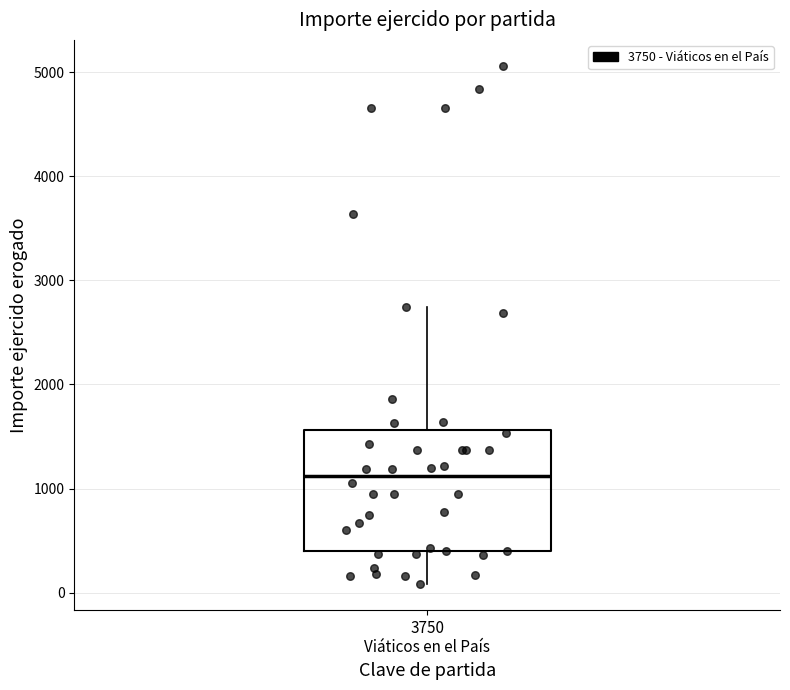

Read this box plot against the y-axis: the position of the median line, the range covered by the box, and the ends of both whiskers. The values are not printed on the chart, so give them approximately, as read against the axis.

median 1100, box 400 to 1600, whiskers 100 to 2700